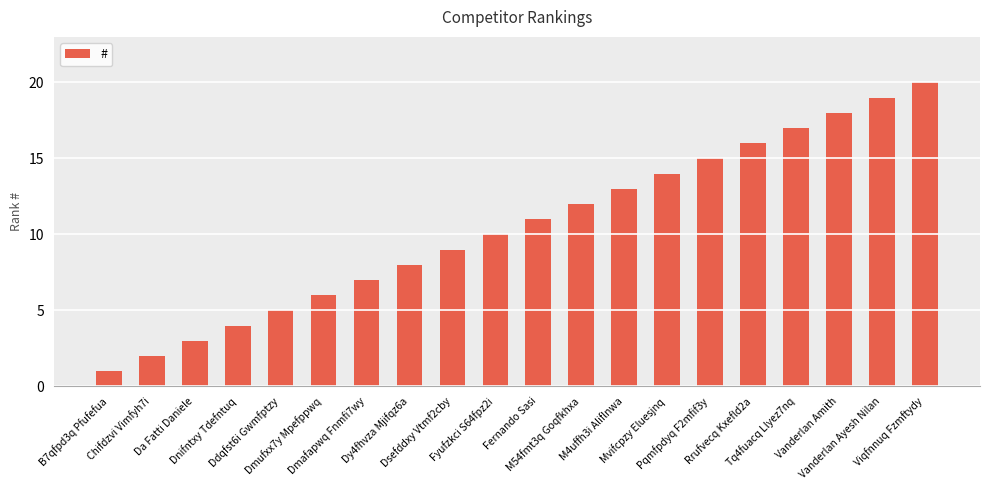

What is the ratio of the value at Ddqfst6i Gwmfptzy to the value at Fyufzkci S64fpz2i?

0.5